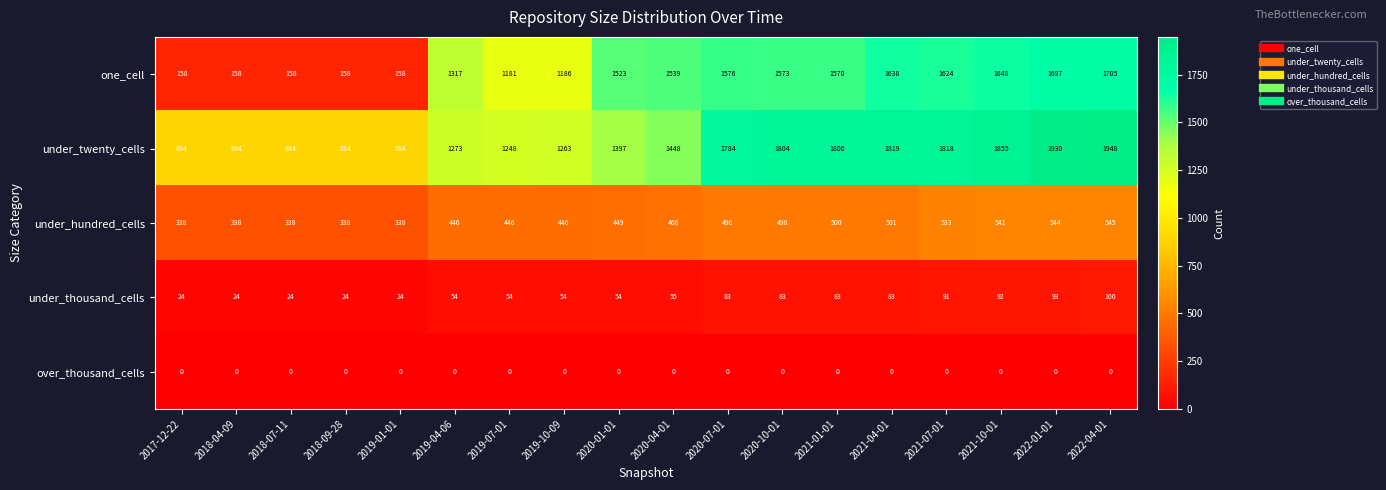

What is the spread (max minus min) of values at 2018-09-28?

884